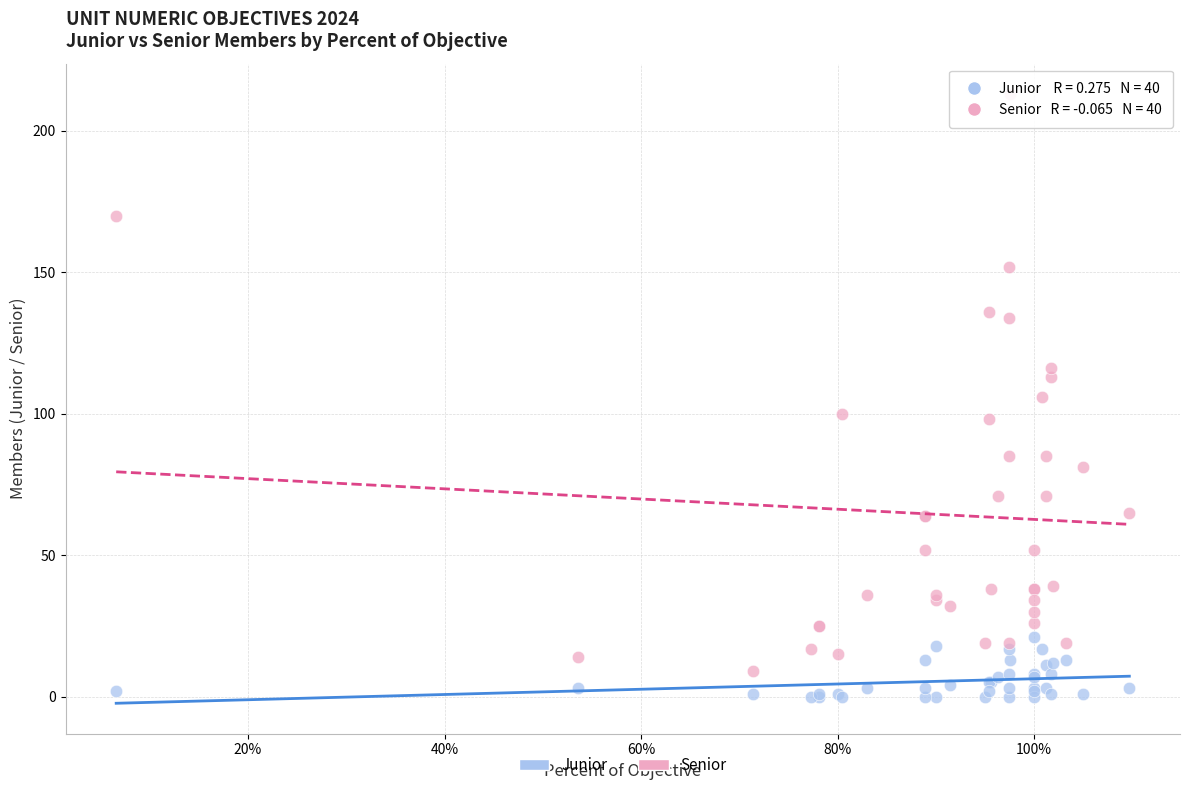

Which series reaches the minimum Y coordinate?

Junior